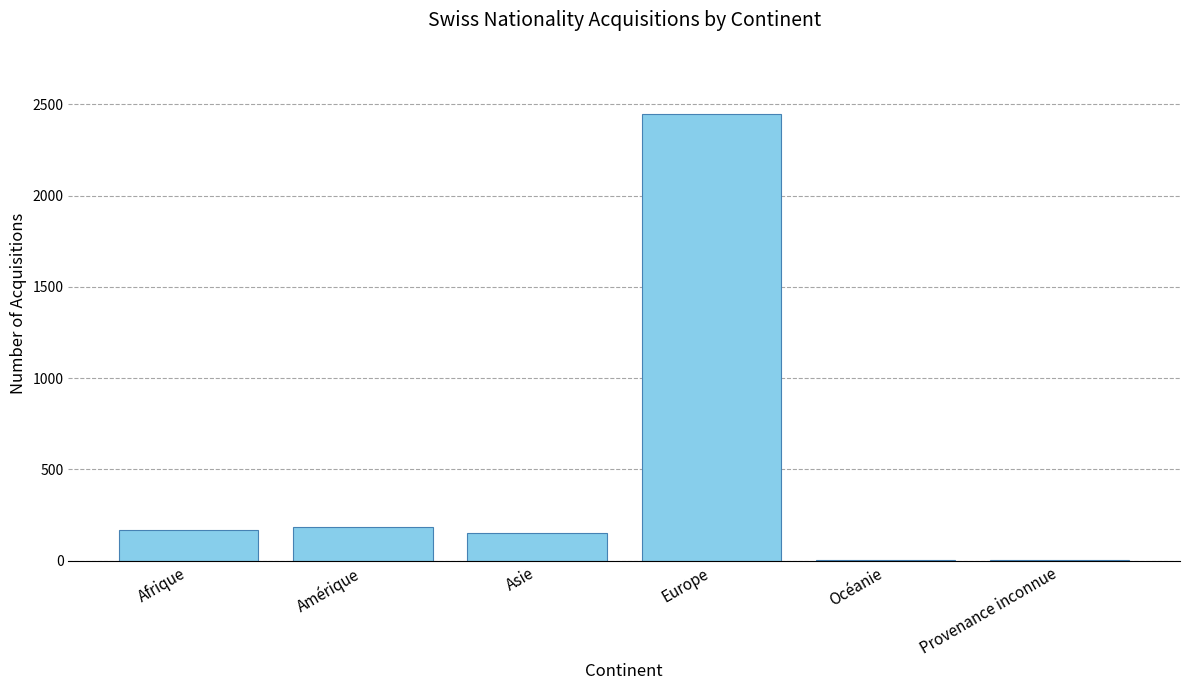

What is the average value?

494